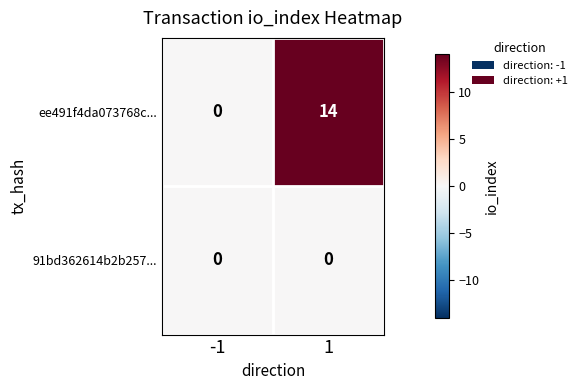

Reading right to left, extract all data points from this chart.

ee491f4da073768c...: 14	0
91bd362614b2b257...: 0	0